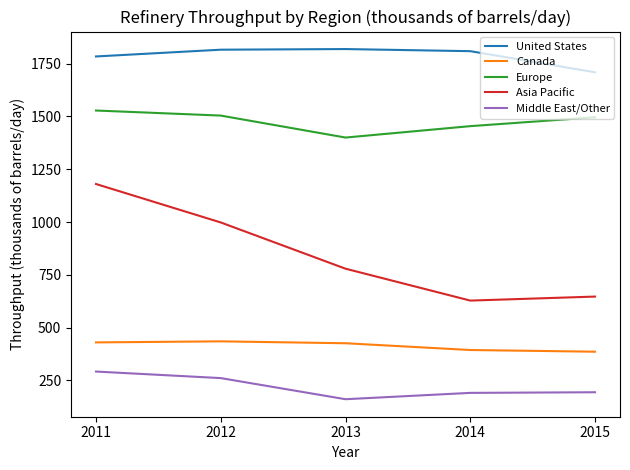

Is the value of Middle East/Other at 2014 greater than the value of Europe at 2011?

No